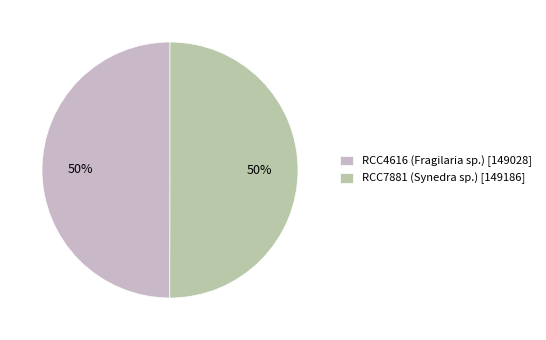

Is it true that RCC7881 (Synedra sp.) is 59% of the pie?

False